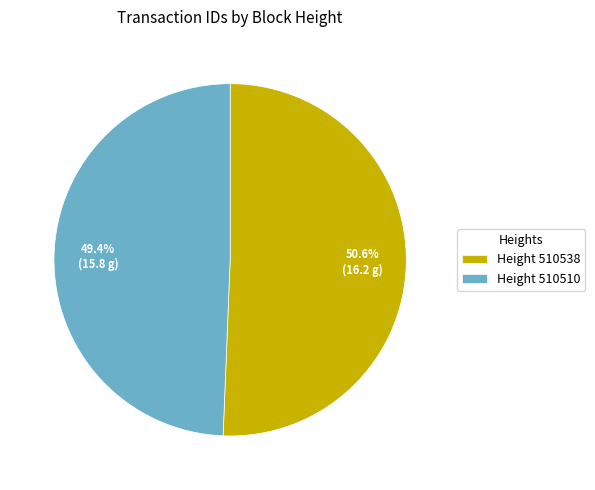

Rank the categories by value from lowest to highest.

Height 510510, Height 510538